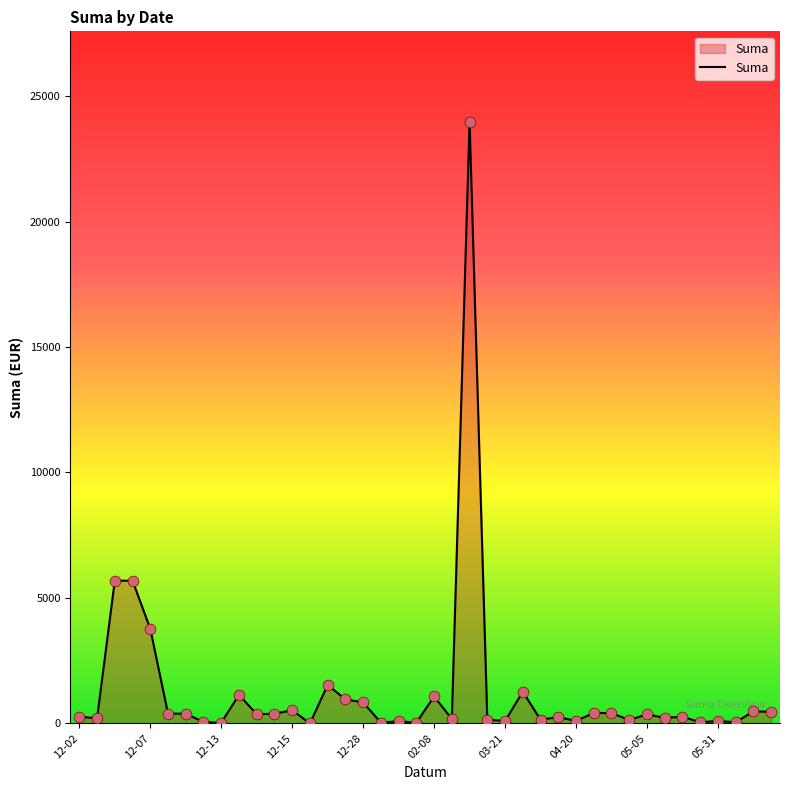

What is the greatest value displayed?

23983.6